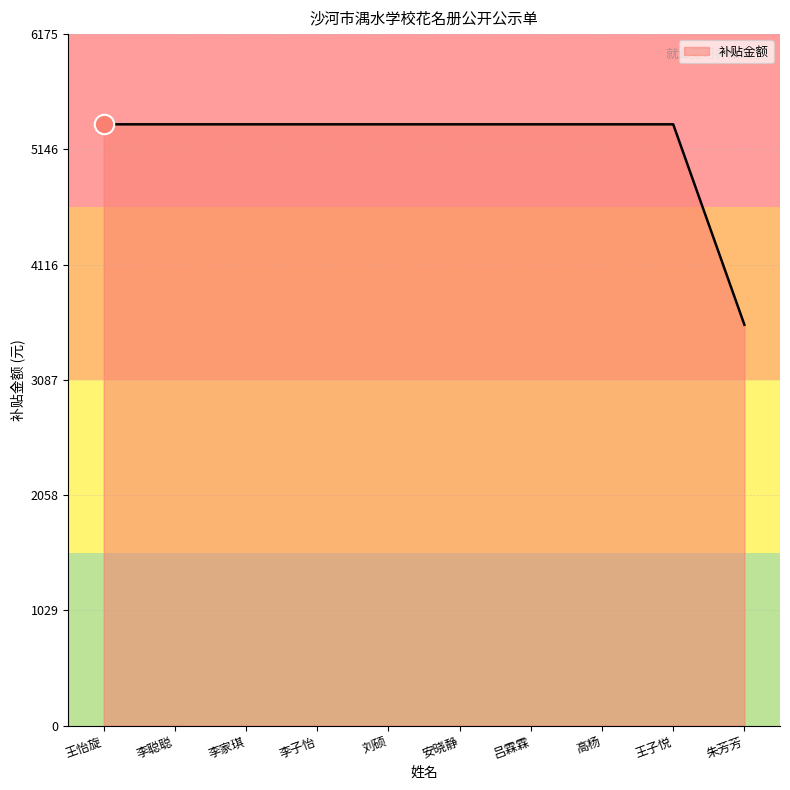

Approximately how many times larger is the value at 李家琪 compared to 李聪聪?

1.0